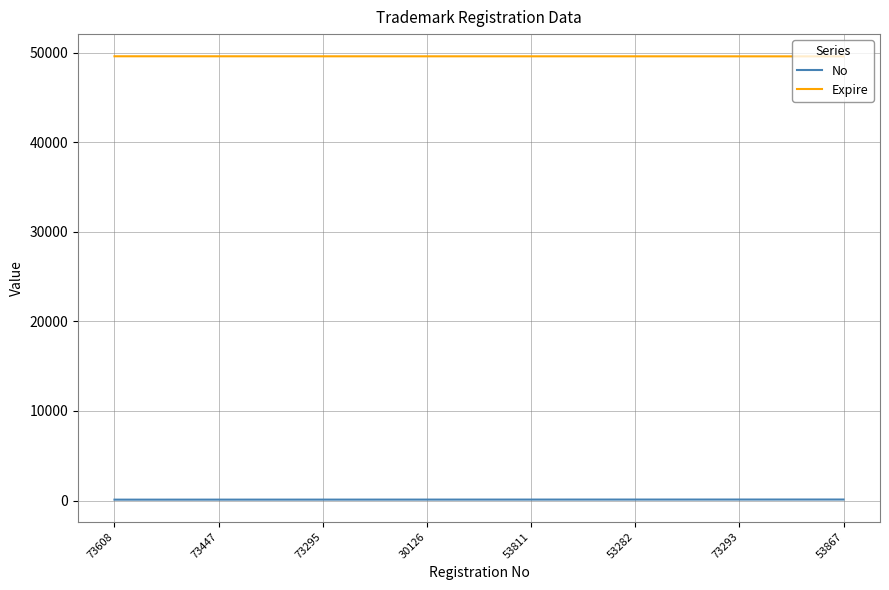

What is the greatest value displayed?

49584